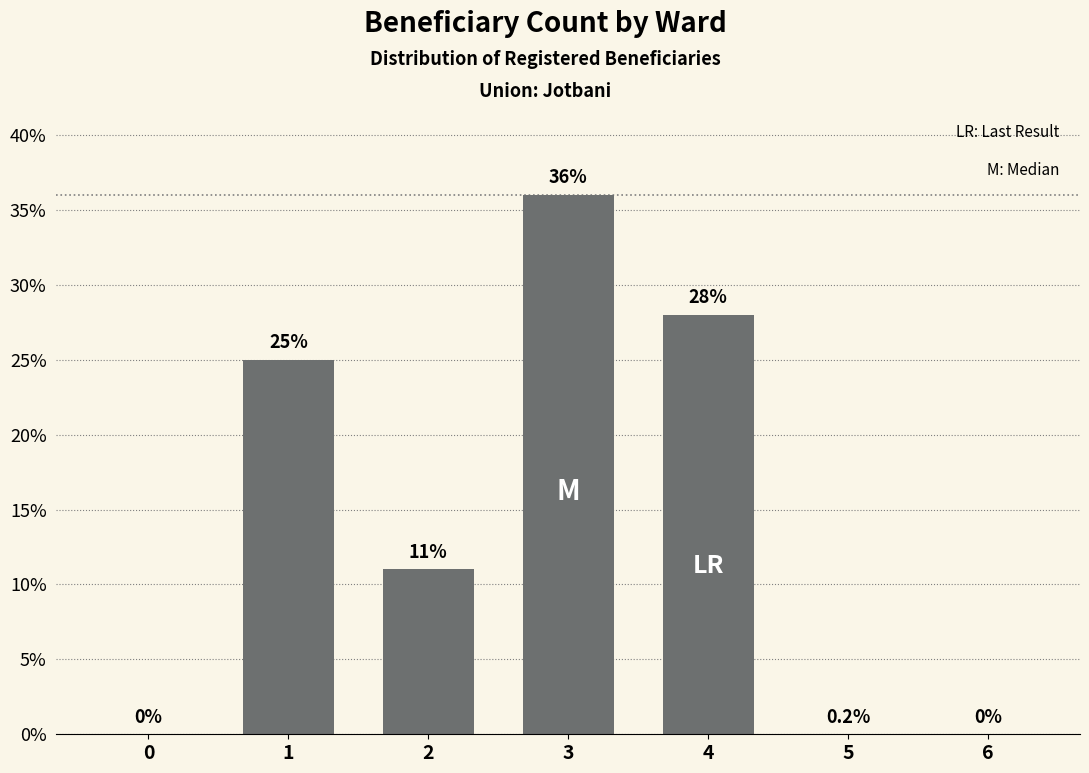

What is the sum of all values?

100